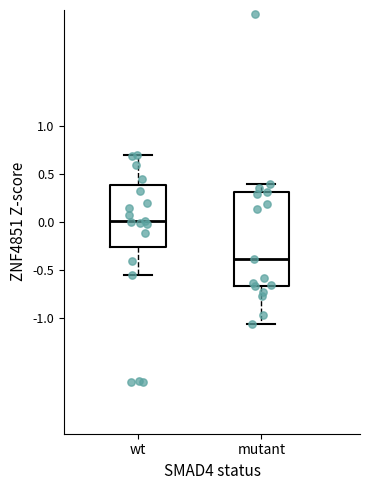

Where does the lower whisker of the box for wt end on the y-axis? The values are not printed on the chart, so give them approximately, as read against the axis.

-0.55